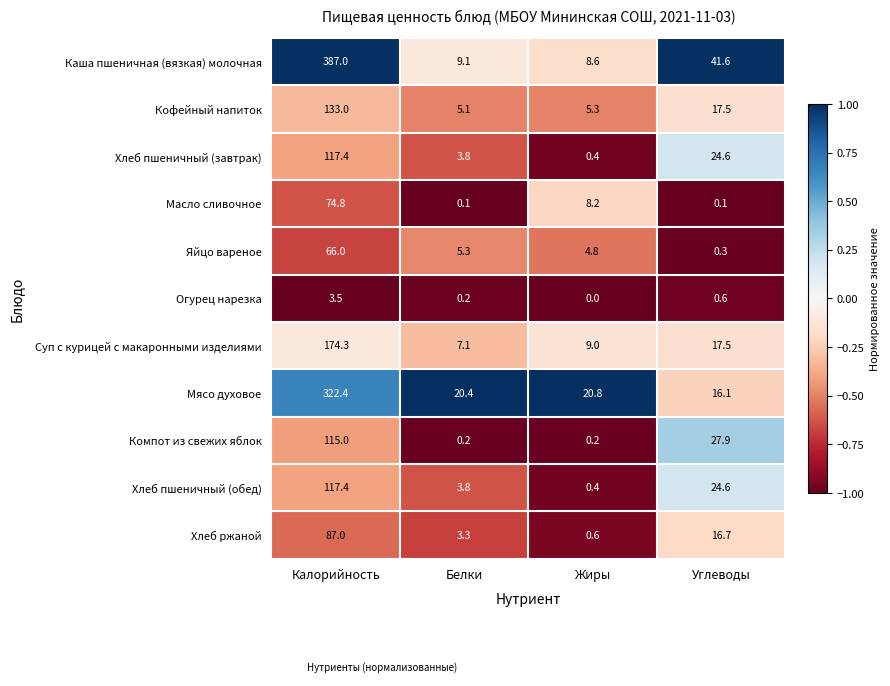

What is the total value across all series at Калорийность?

1597.8